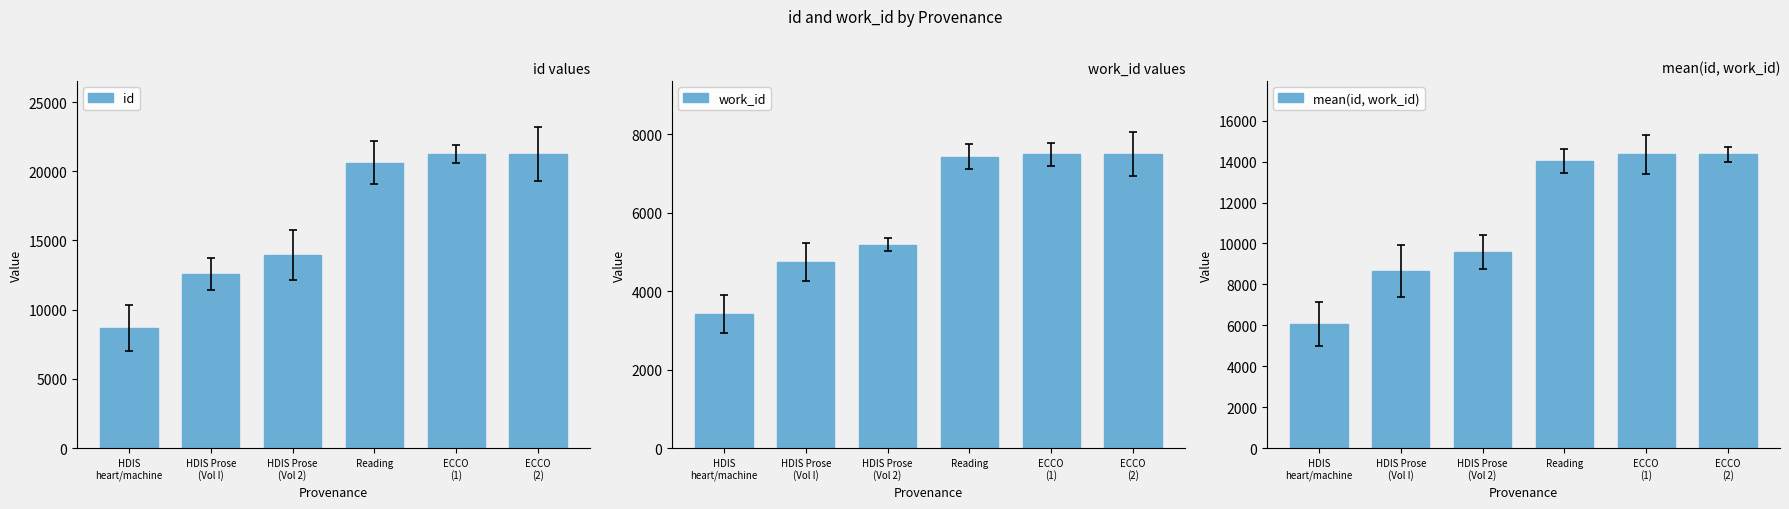

How many bars are there in total?

18